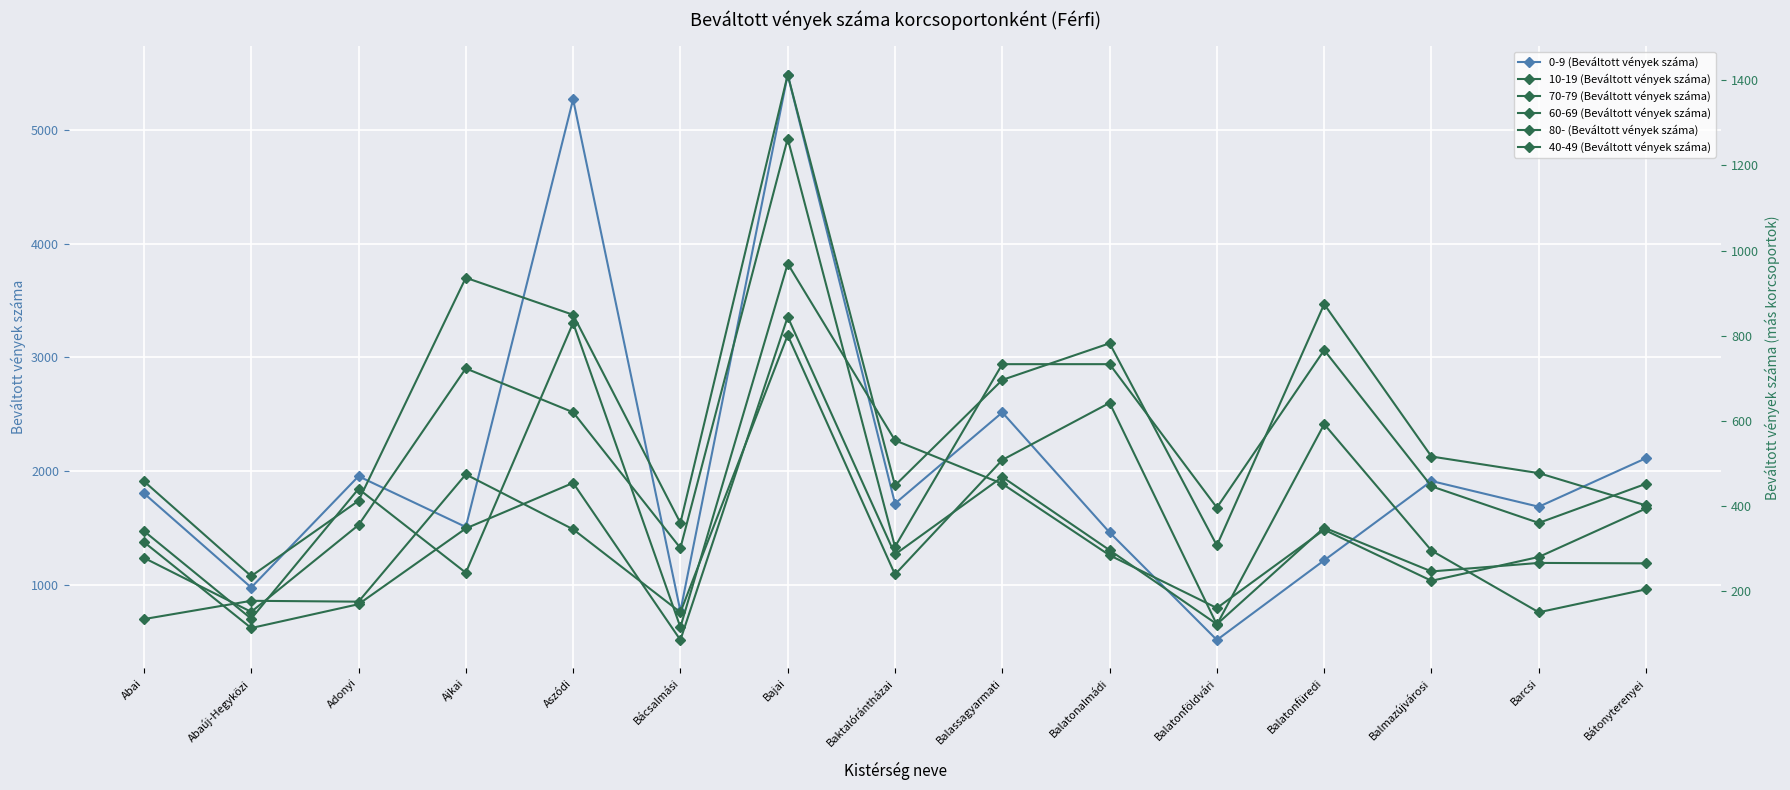

At Abai, list the series in order from smallest to largest.

80- (Beváltott vények száma), 70-79 (Beváltott vények száma), 40-49 (Beváltott vények száma), 10-19 (Beváltott vények száma), 60-69 (Beváltott vények száma), 0-9 (Beváltott vények száma)